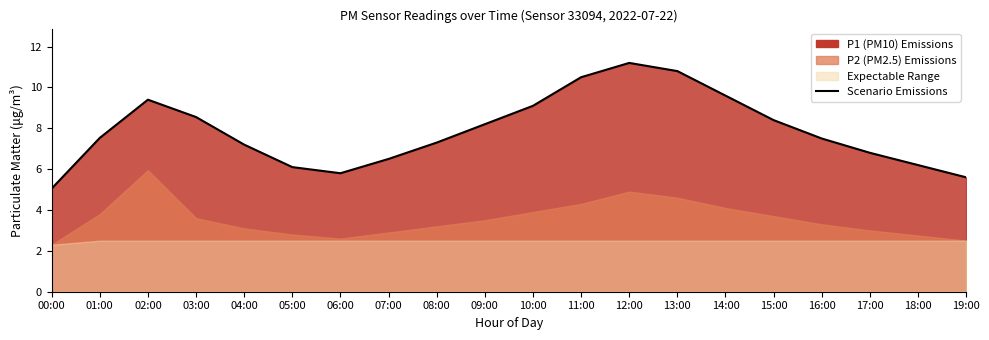

At which label does the data first exceed 7?

01:00